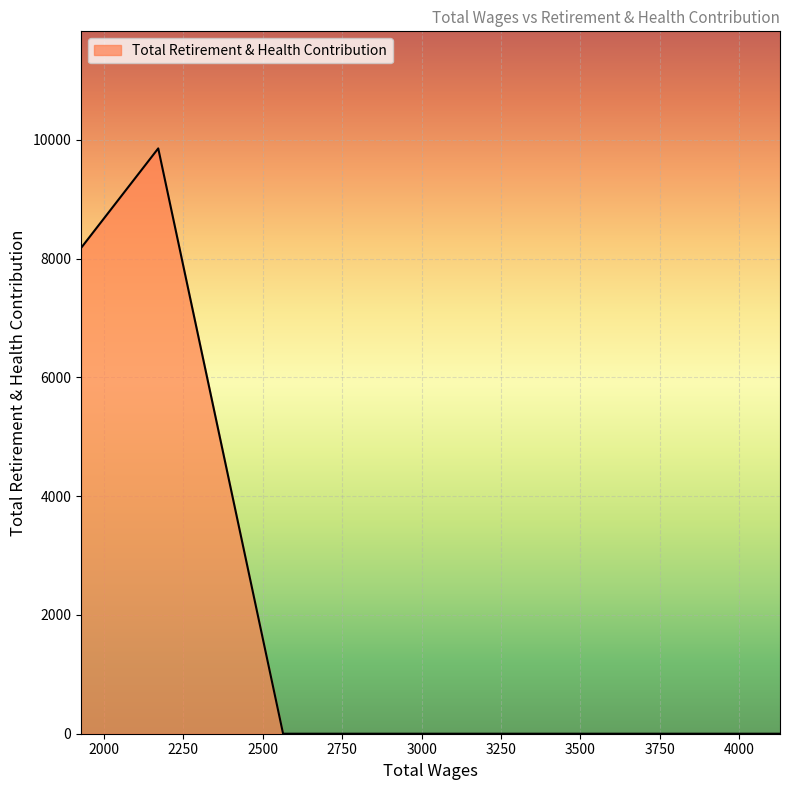

What is the greatest value displayed?

9855